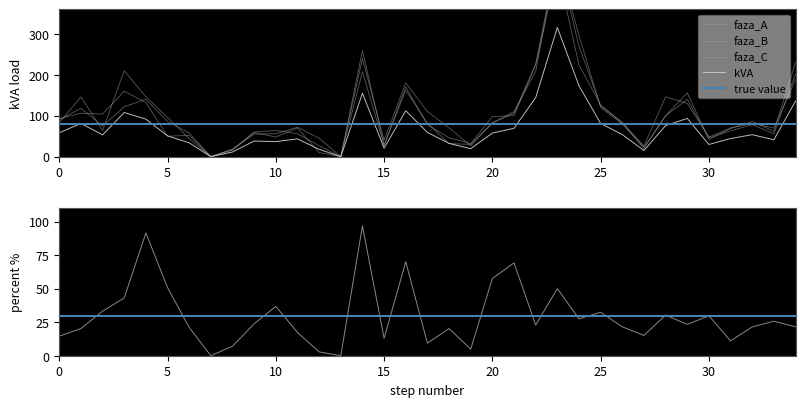

What is the highest value of the kVA series?

315.6